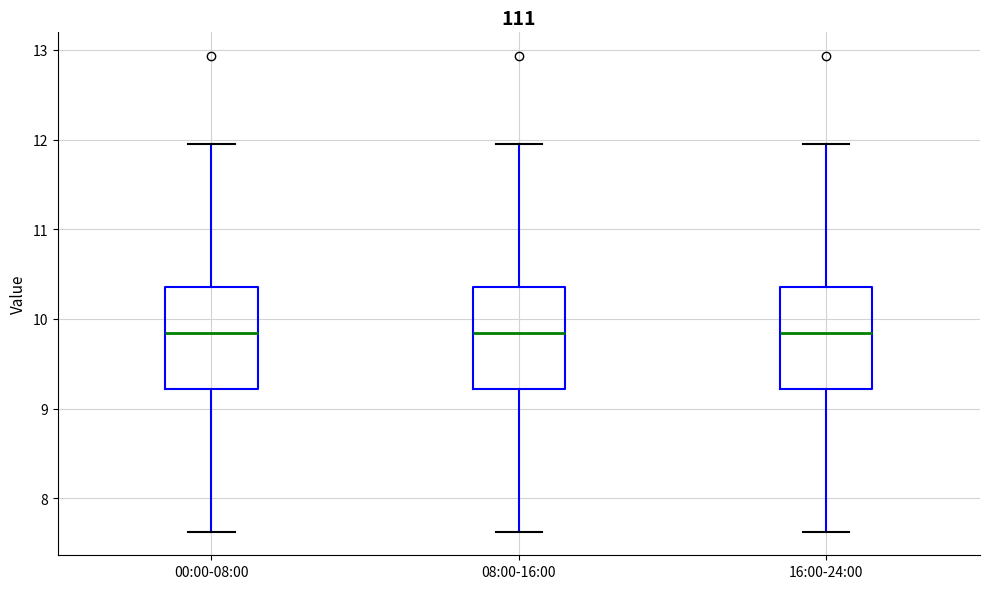

Where does the median line of the box for 08:00-16:00 sit on the y-axis? The values are not printed on the chart, so give them approximately, as read against the axis.

9.8